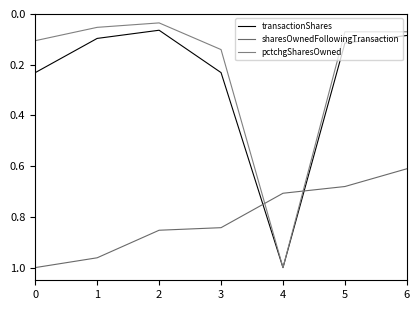

What is the total value across all series at 6?

0.8